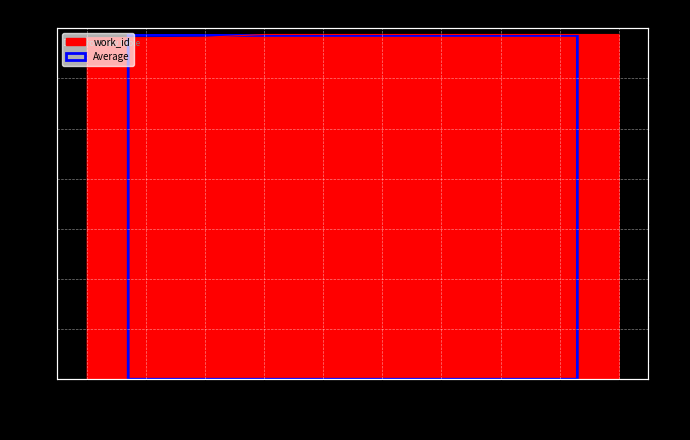

What is the value of the 6th point from the left?

5614